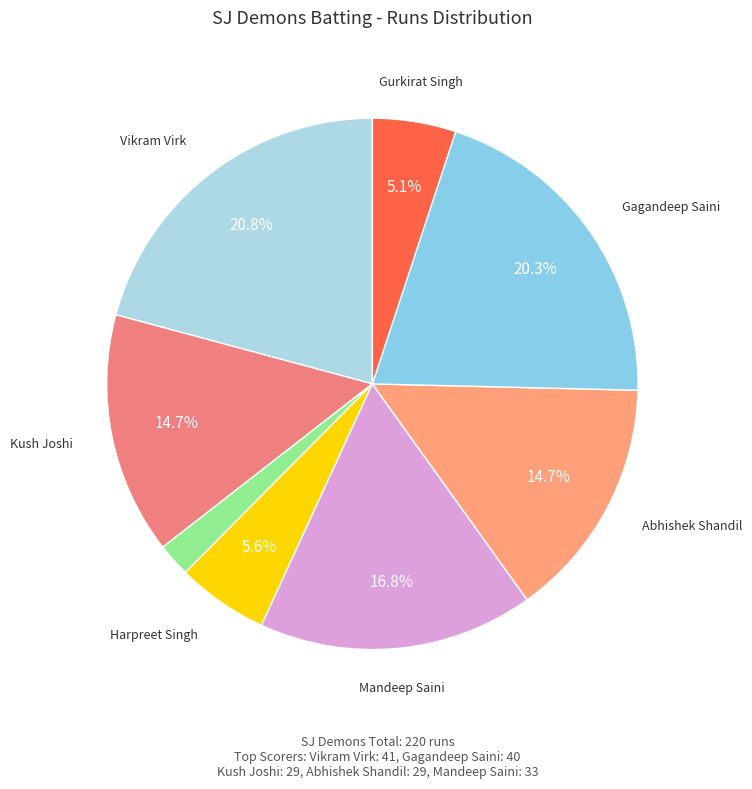

Count the number of slices in the pie.

8